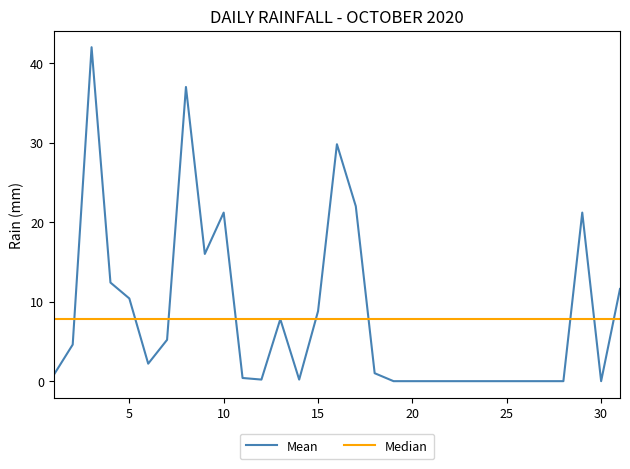

What is the average value of the Mean series?

8.2